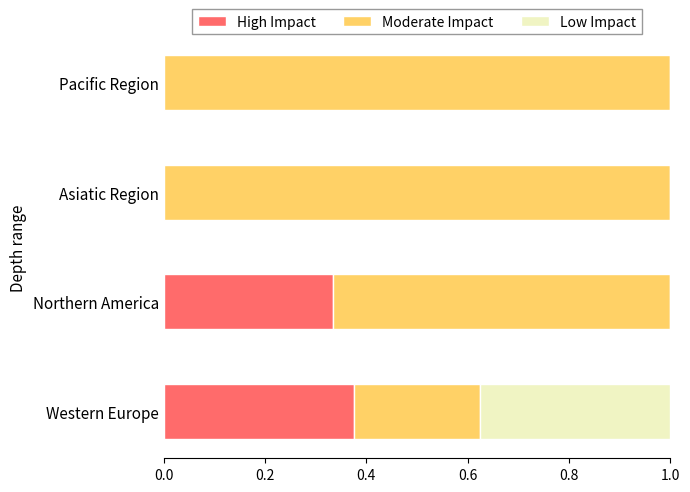

What are all the series names shown in the legend?

High Impact, Moderate Impact, Low Impact